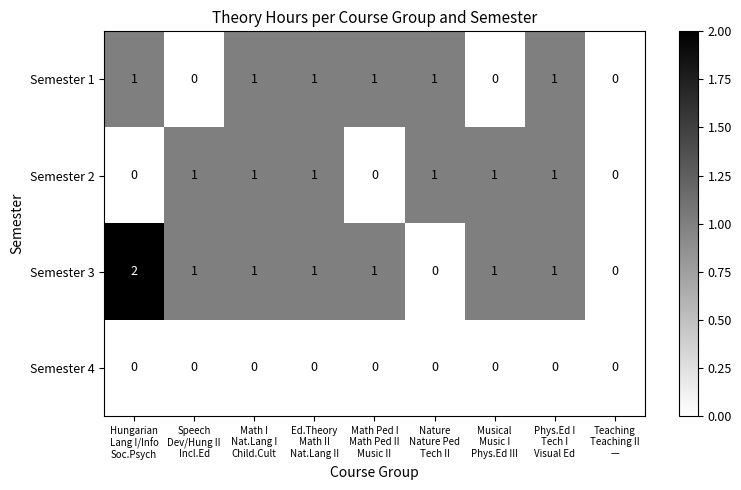

Which series has the largest total across all categories?

Semester 3